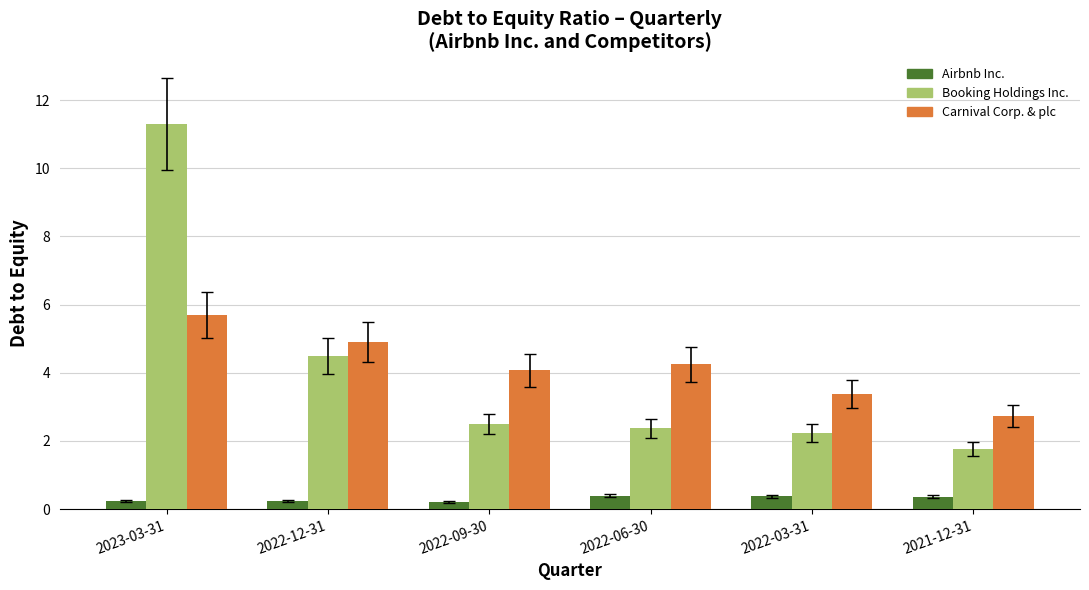

What is the greatest value displayed?

11.3